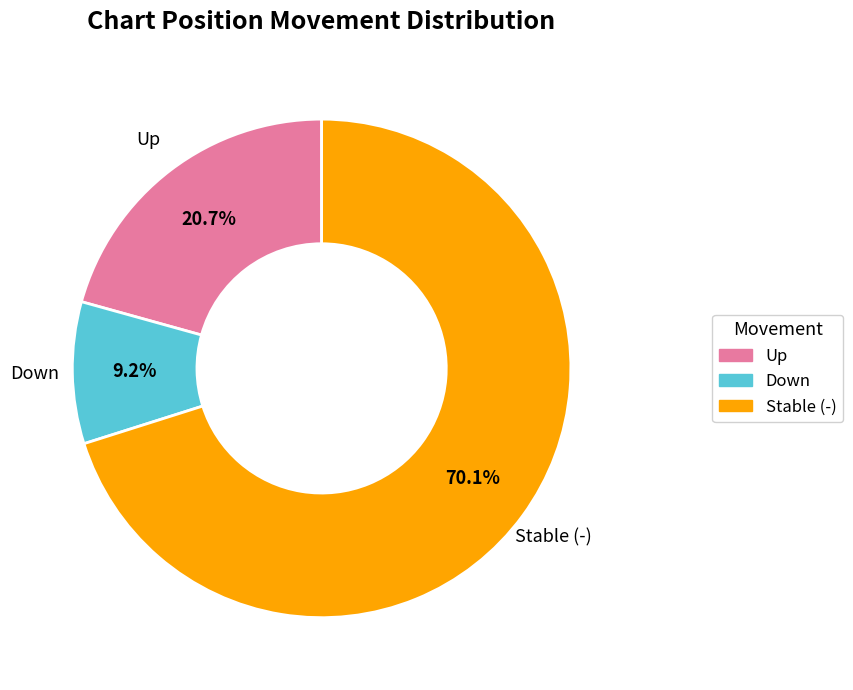

Is there a majority slice in this chart?

Yes